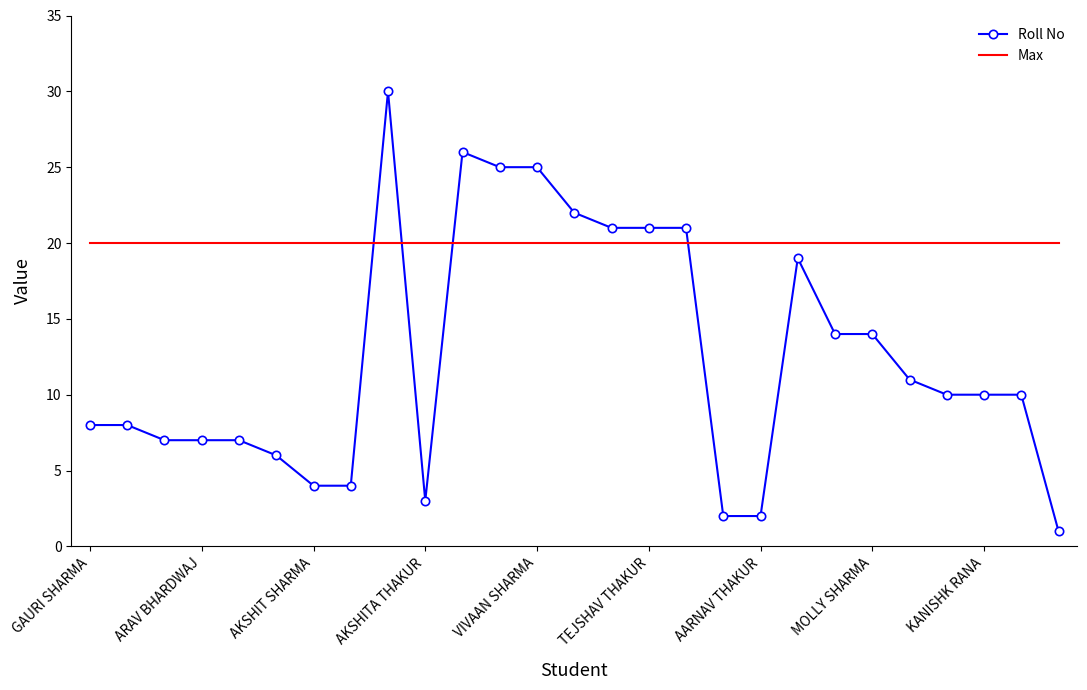

Which series has the largest range (max minus min)?

Roll No